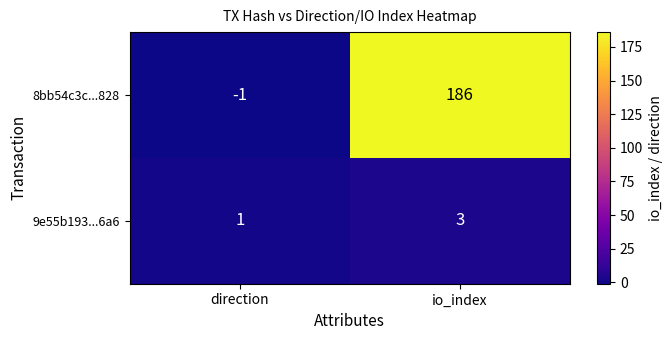

What is the difference between the highest and lowest values at io_index?

183